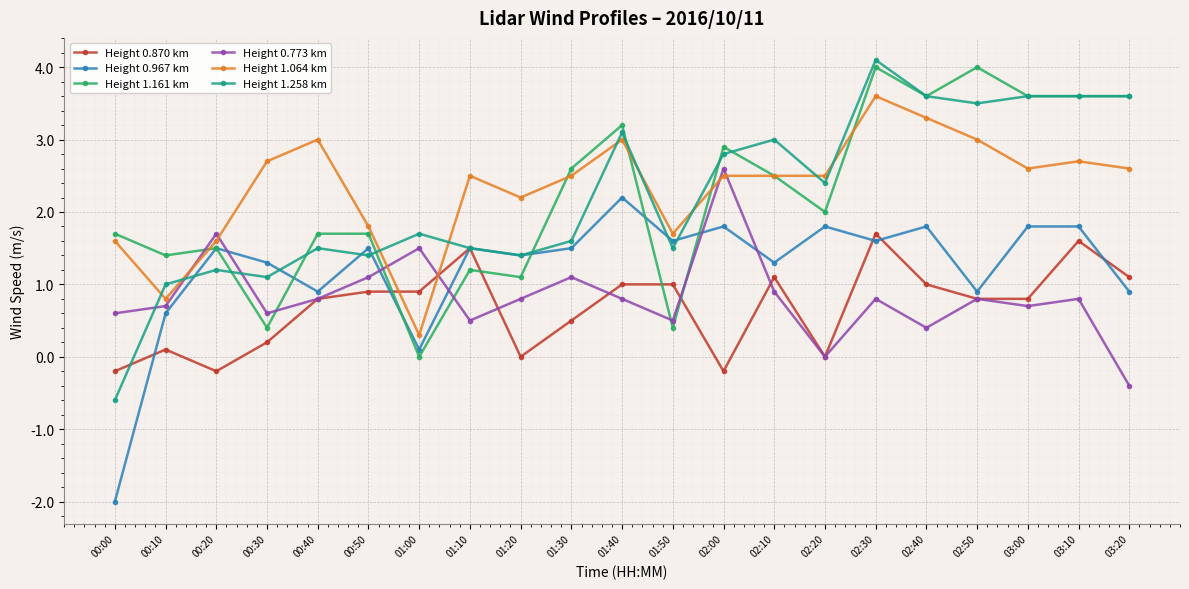

Between 01:20 and 02:40, which series saw the biggest shift?

Height 1.161 km